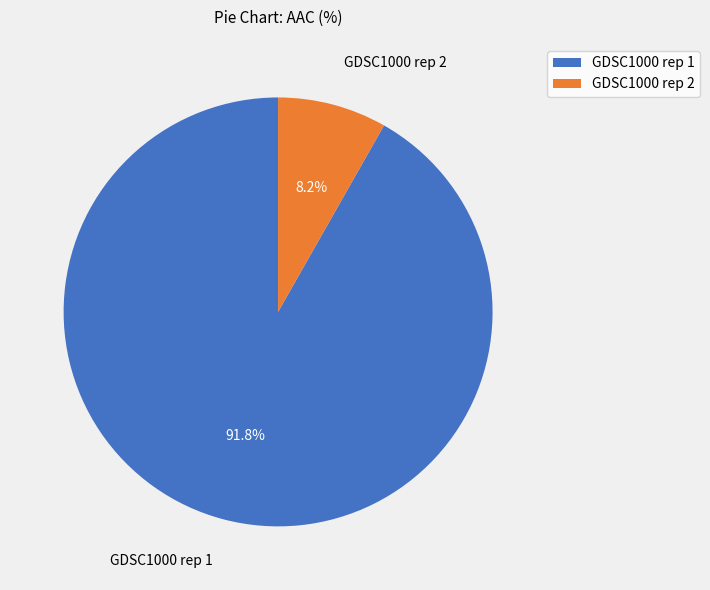

Is it true that GDSC1000 rep 2 is 8% of the pie?

True